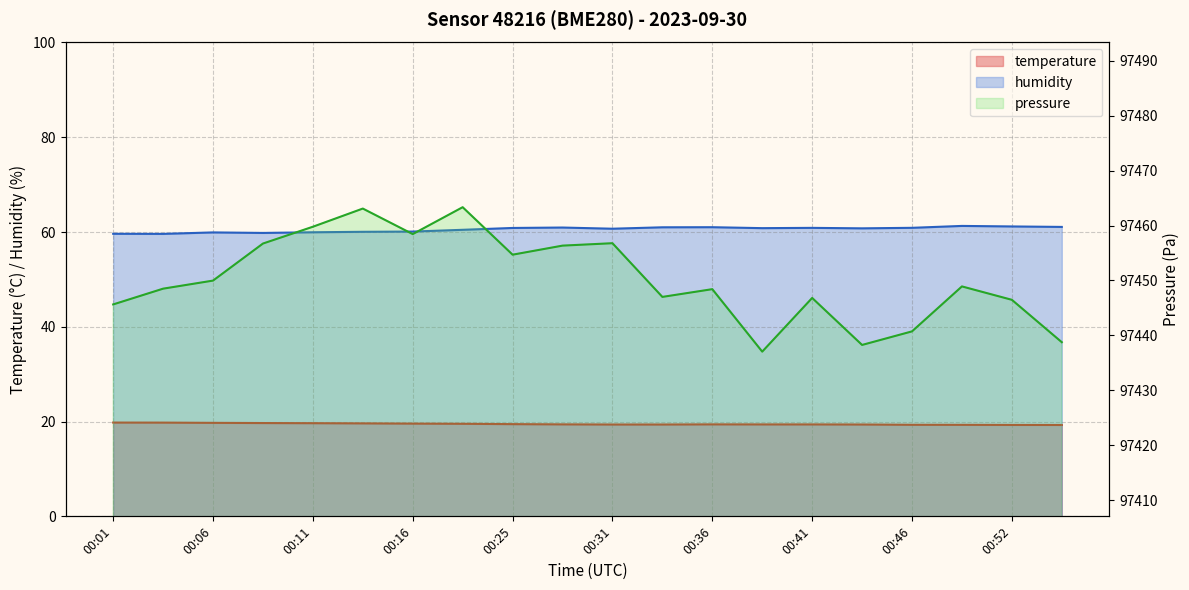

What is the value of the temperature point at the 15th from the left?

19.4